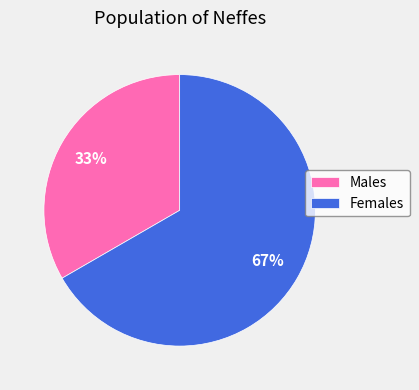

Rank the categories by value from lowest to highest.

Males, Females